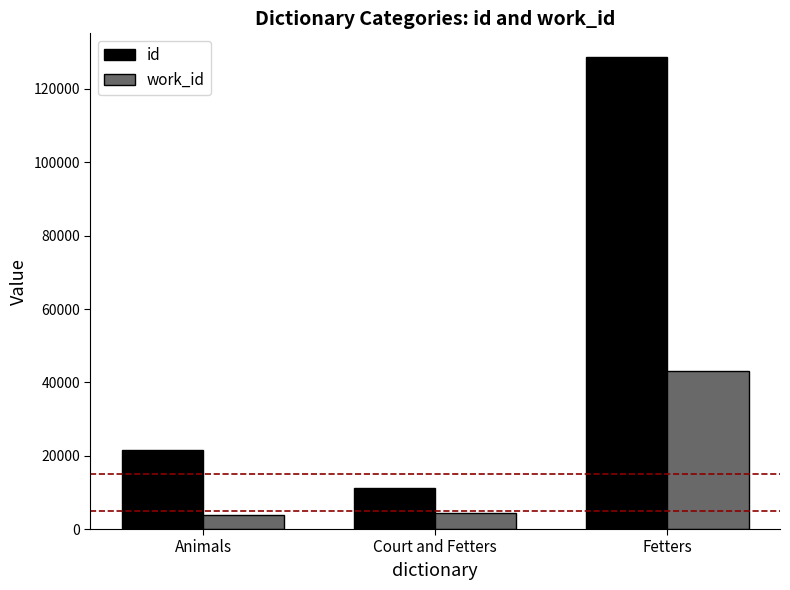

List the series in order of their overall mean, highest first.

id, work_id